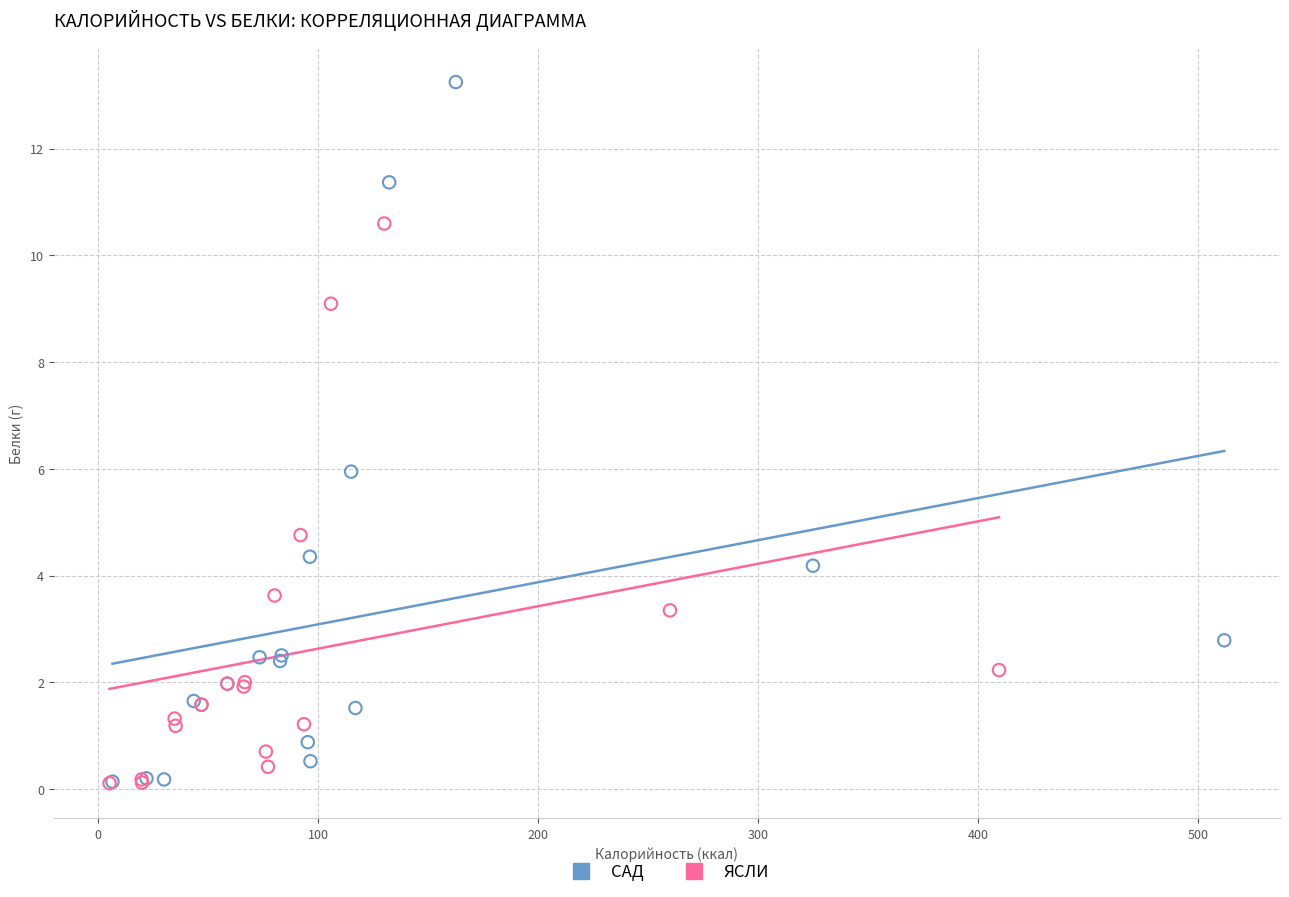

Which series reaches the maximum Y coordinate?

САД